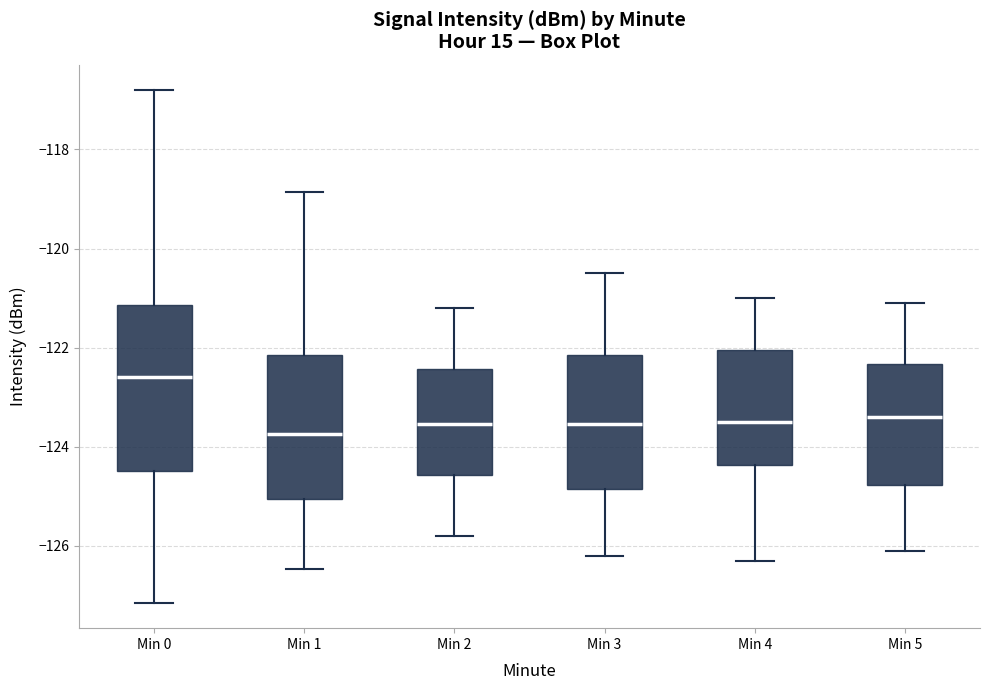

Where does the lower whisker of the box for Min 2 end on the y-axis? The values are not printed on the chart, so give them approximately, as read against the axis.

-125.8